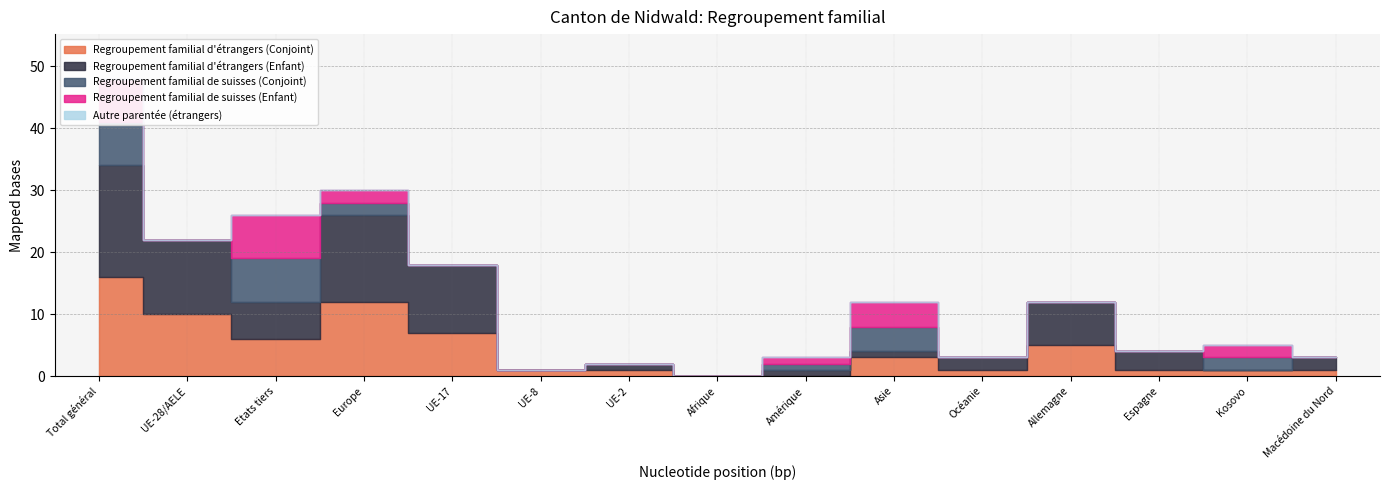

True or false: Regroupement familial de suisses (Conjoint) has a value of 0 at Espagne.

True